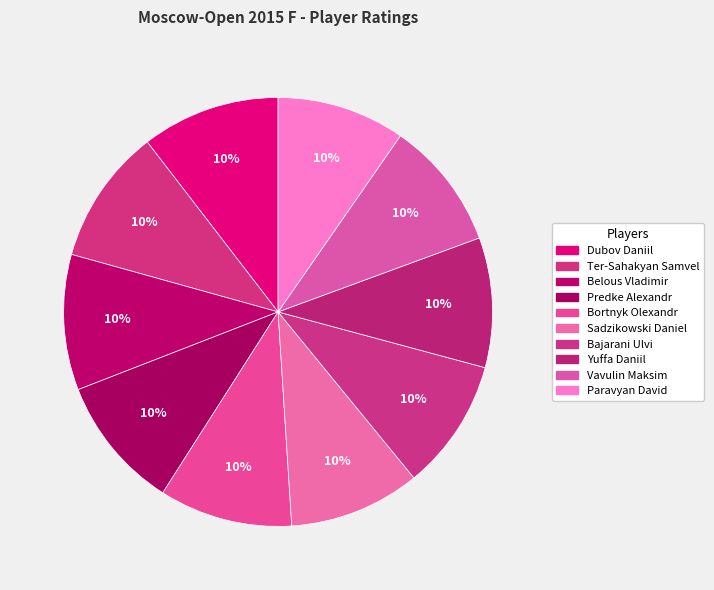

To the nearest percent, what portion does Vavulin Maksim represent?

10%